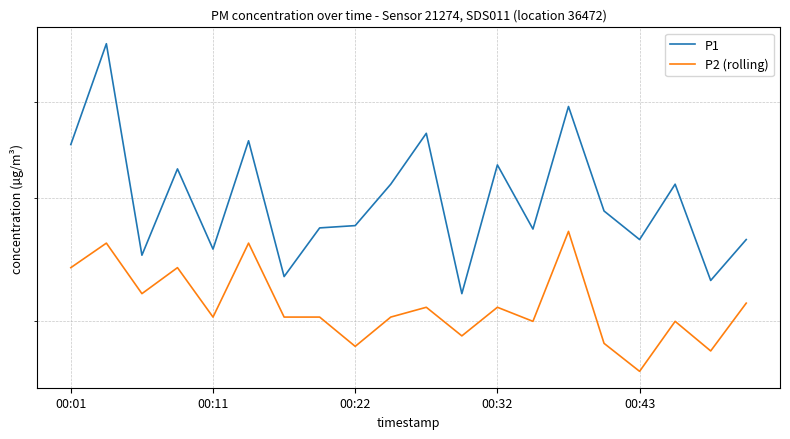

True or false: P2 (rolling) and P1 cross at least once.

False